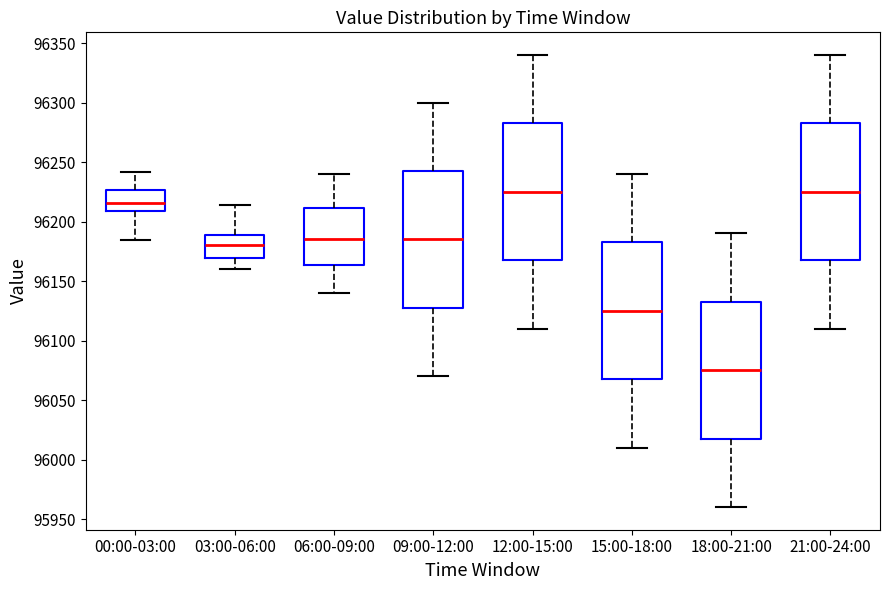

Reading left to right, transcribe this box plot: for each box, give where its median line is, the range the box spans, and where its two whiskers end, as read against the y-axis. The values are not printed on the chart, so give them approximately, as read against the axis.

00:00-03:00: median 96215, box 96210 to 96225, whiskers 96185 to 96240
03:00-06:00: median 96180, box 96170 to 96190, whiskers 96160 to 96215
06:00-09:00: median 96185, box 96165 to 96210, whiskers 96140 to 96240
09:00-12:00: median 96185, box 96130 to 96245, whiskers 96070 to 96300
12:00-15:00: median 96225, box 96170 to 96285, whiskers 96110 to 96340
15:00-18:00: median 96125, box 96070 to 96185, whiskers 96010 to 96240
18:00-21:00: median 96075, box 96020 to 96135, whiskers 95960 to 96190
21:00-24:00: median 96225, box 96170 to 96285, whiskers 96110 to 96340